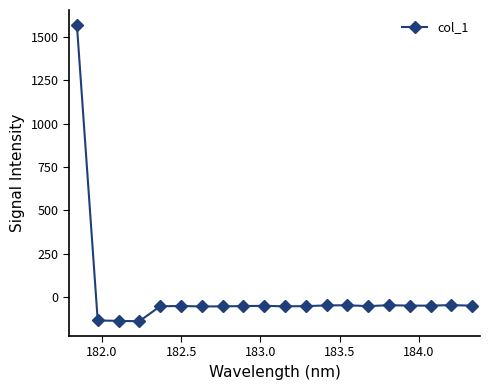

What is the greatest value displayed?

1570.0